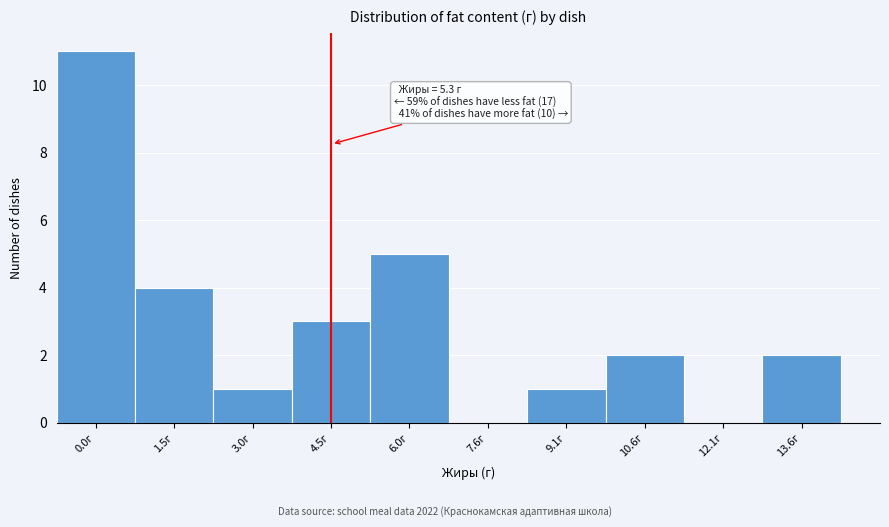

Reading left to right, extract all data points from this chart.

0.0г=11	1.5г=4	3.0г=1	4.5г=3	6.0г=5	7.6г=0	9.1г=1	10.6г=2	12.1г=0	13.6г=2